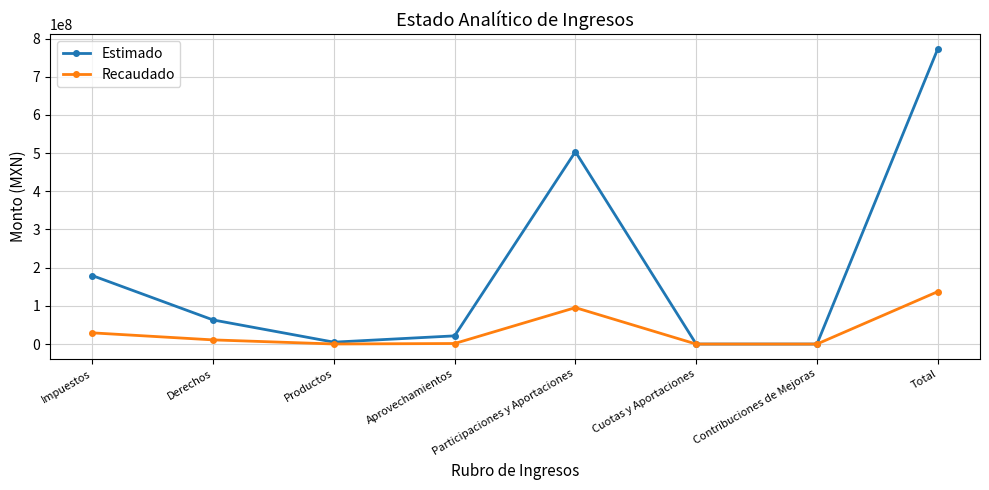

True or false: Estimado has more than 1 points higher than both neighbors.

False